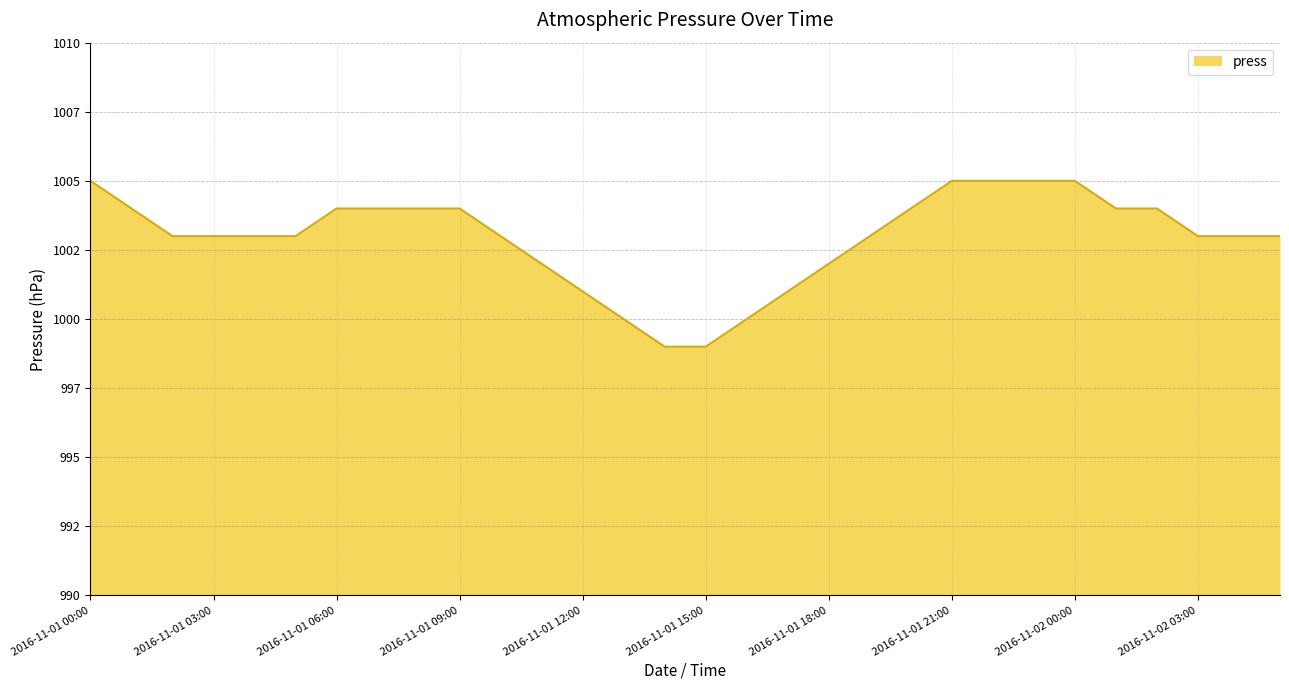

What is the greatest value displayed?

1005